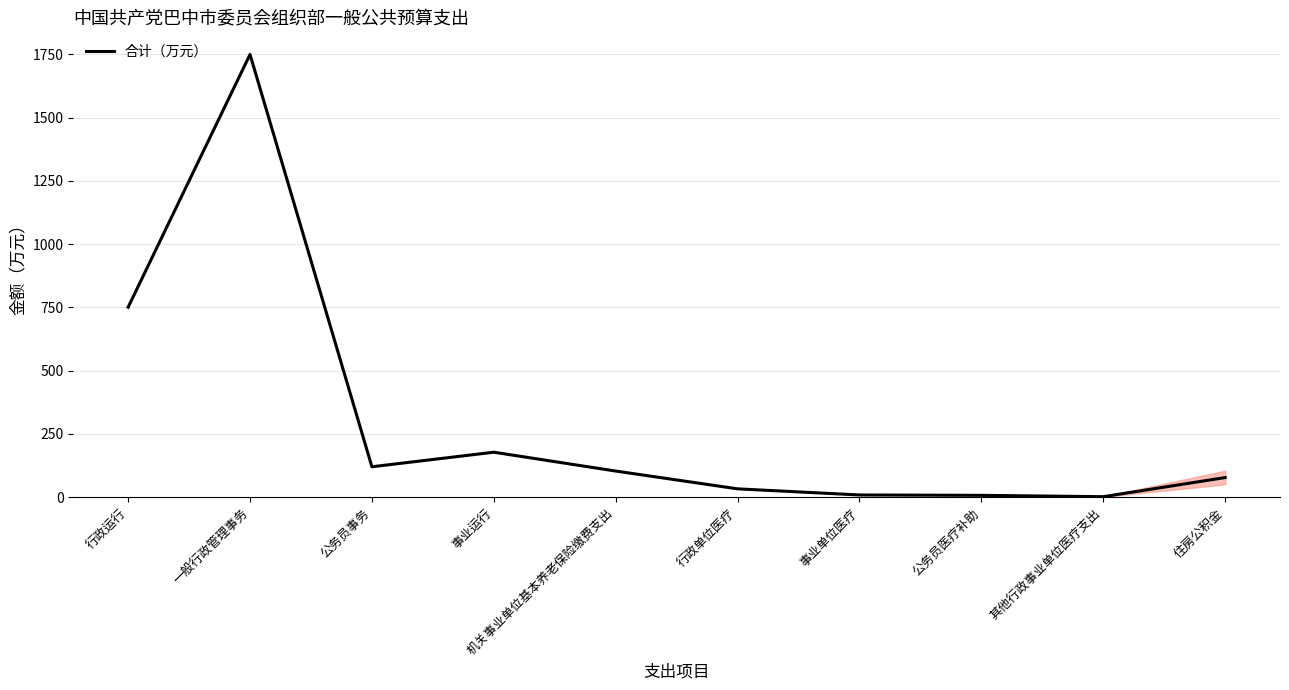

The chart shows a value of 77.3 at 住房公积金. True or false?

True